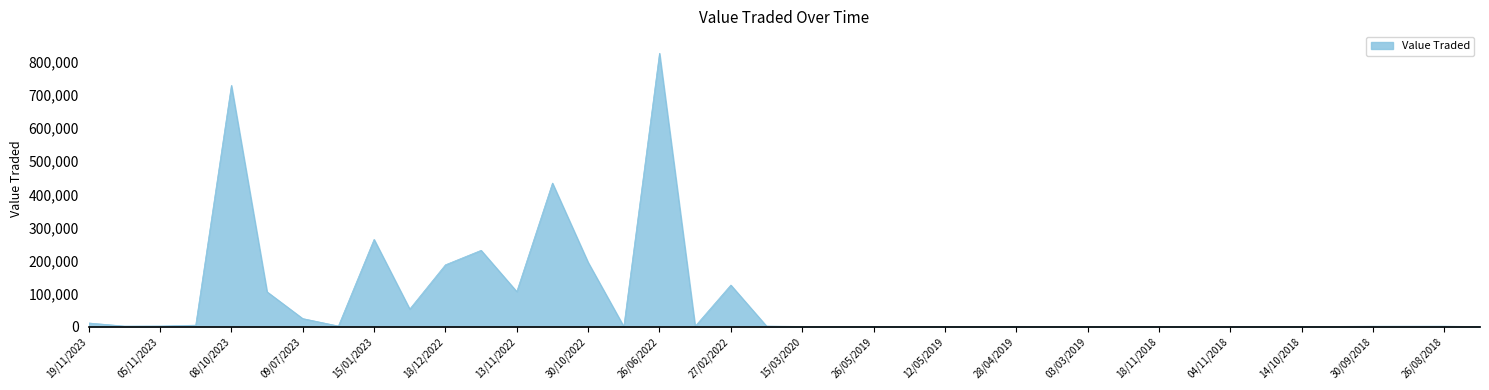

What is the greatest value displayed?

826856